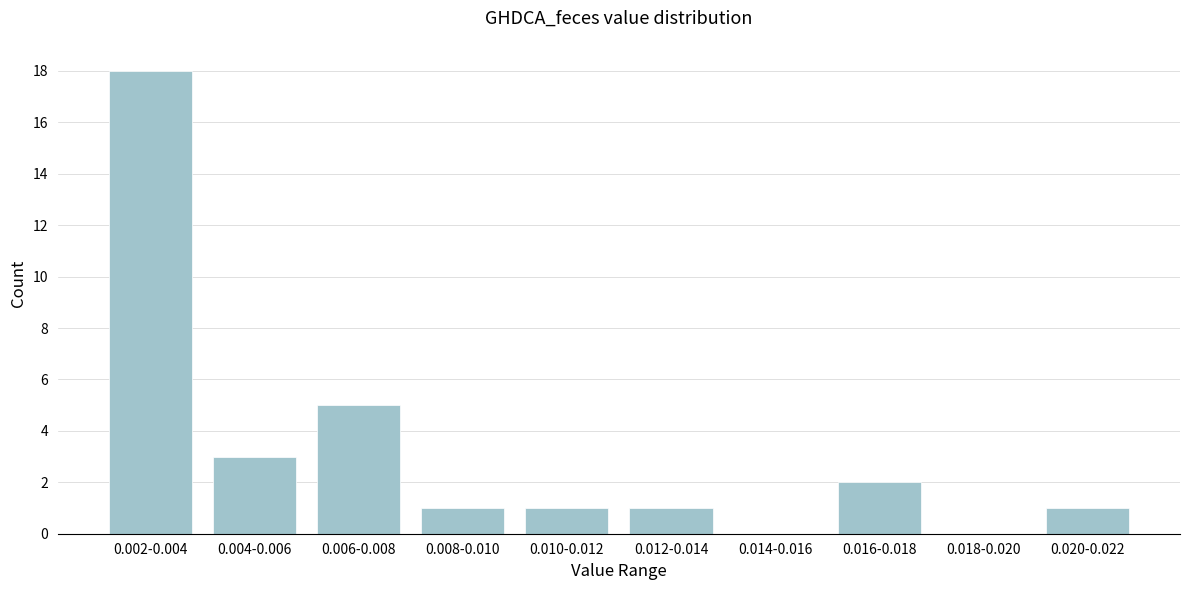

Reading right to left, extract all data points from this chart.

0.020-0.022=1	0.018-0.020=0	0.016-0.018=2	0.014-0.016=0	0.012-0.014=1	0.010-0.012=1	0.008-0.010=1	0.006-0.008=5	0.004-0.006=3	0.002-0.004=18